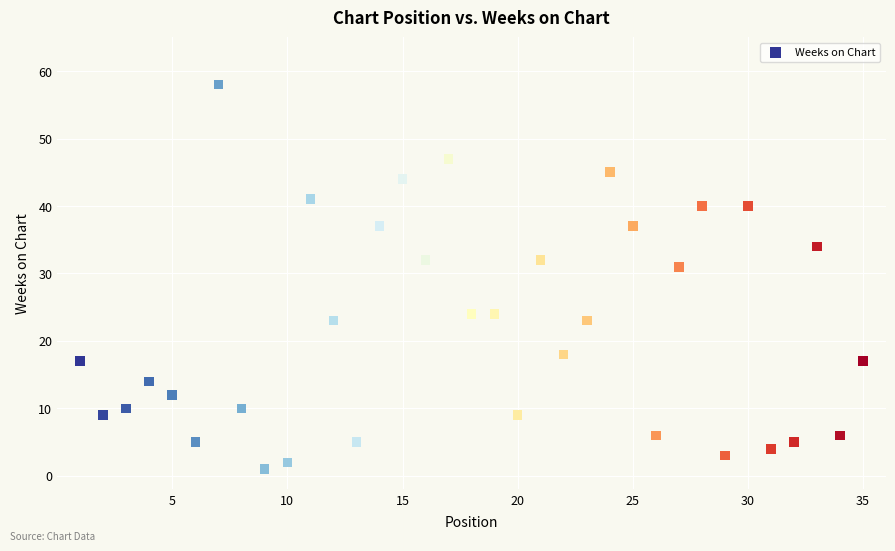

What is the range of X values (max minus min)?

34